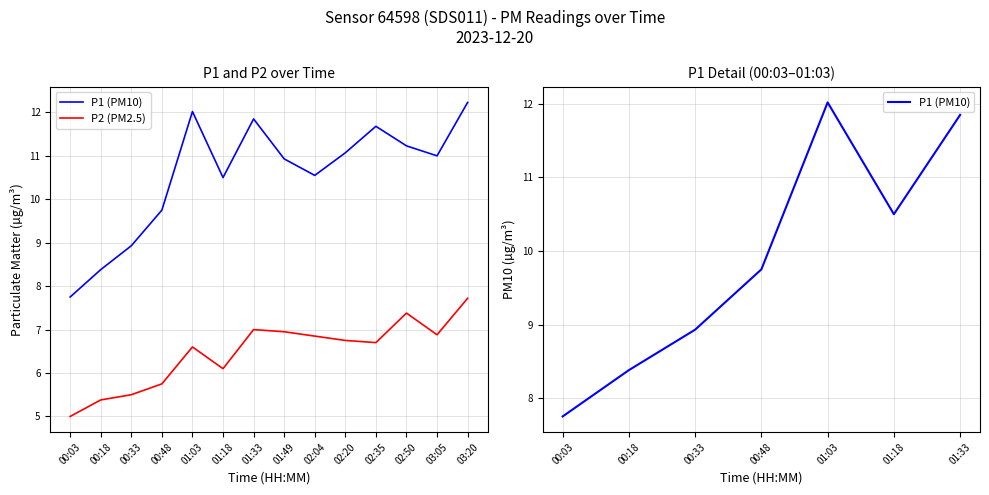

How many lines are shown in the chart?

2